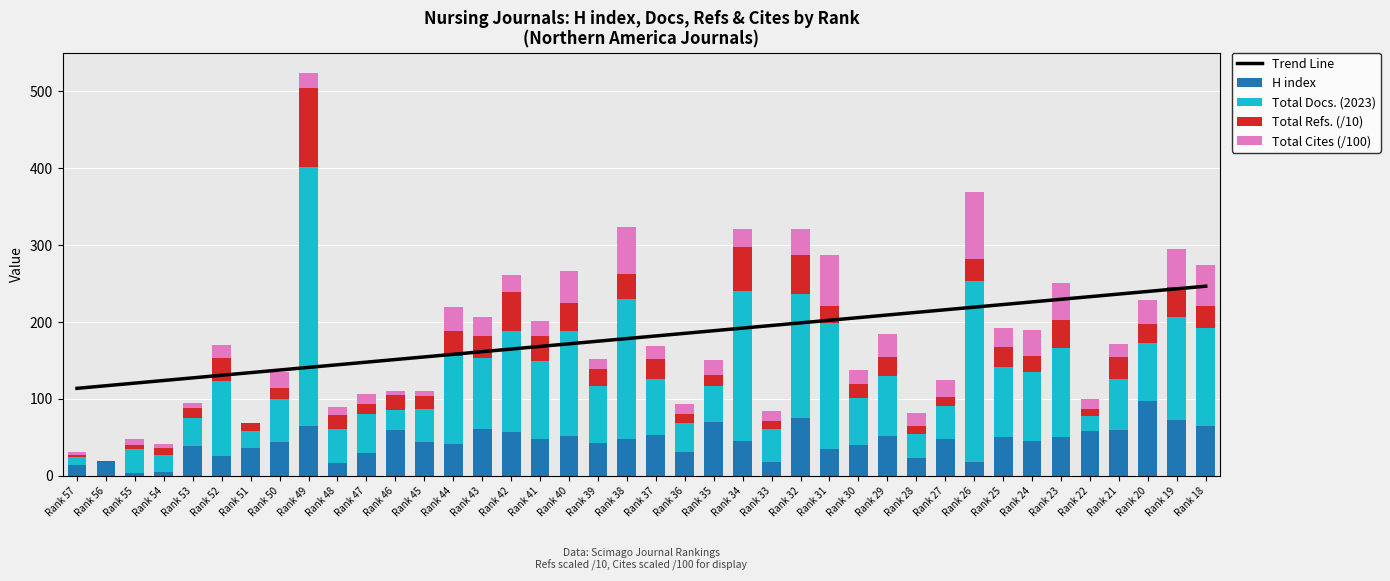

How many data points in H index are less than 45?

19